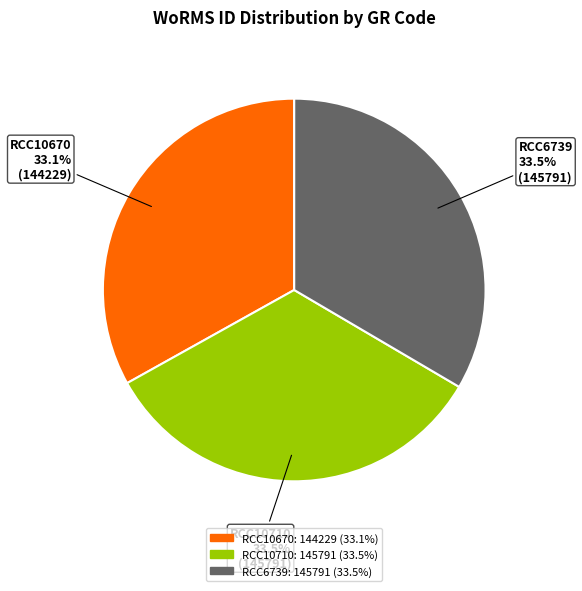

Does RCC10670 account for over 50% of the chart?

No